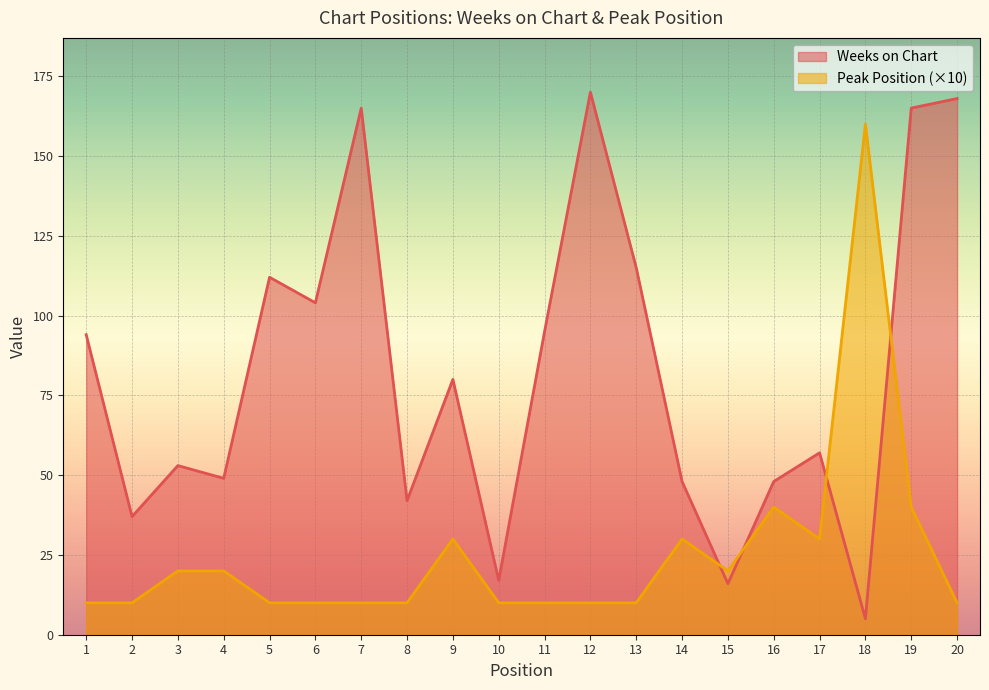

What is the difference between the highest and lowest values at 2?

27